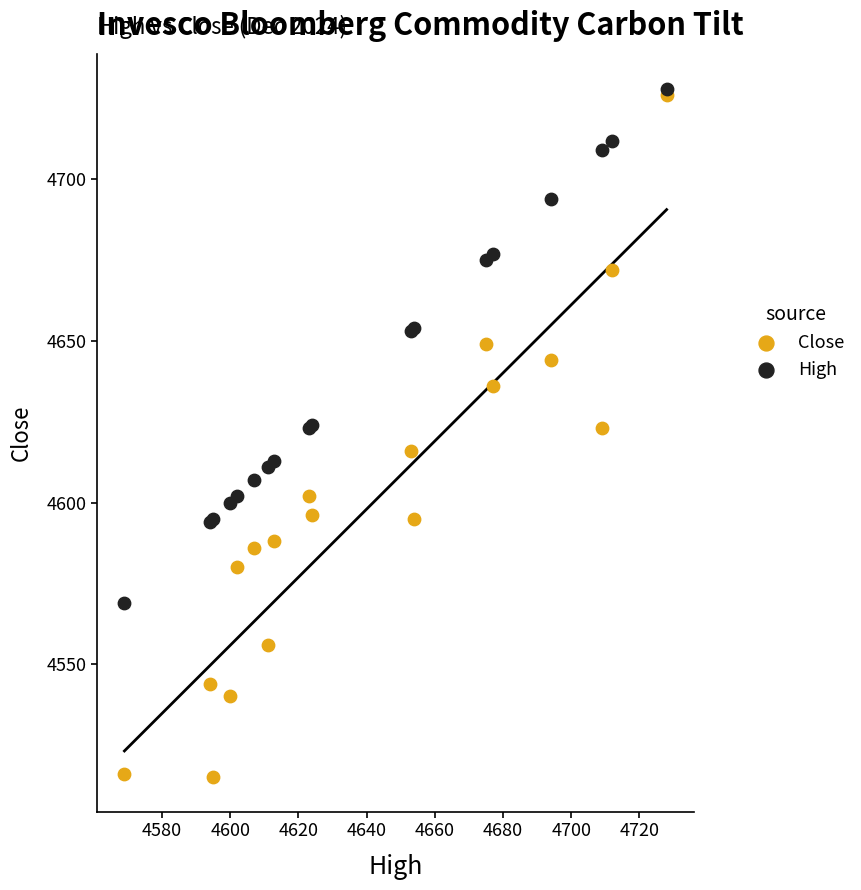

What are all the series names shown in the legend?

Close, High